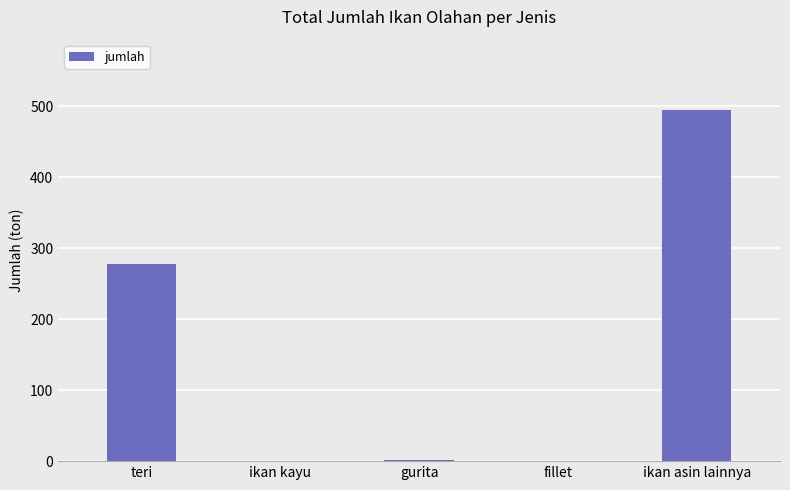

Where is the data nearest to the value 247?

teri